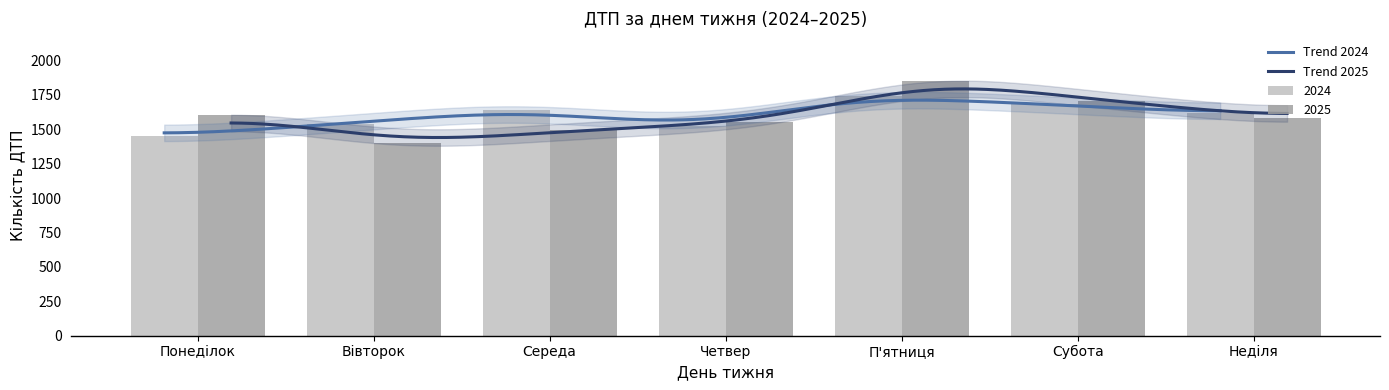

What is the minimum value for 2024?

1449